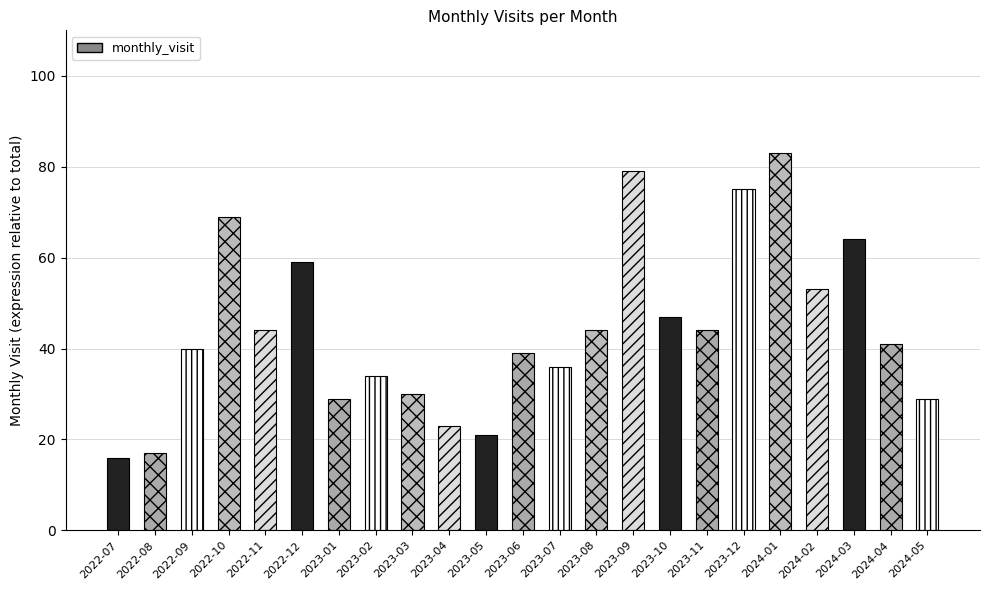

What is the minimum value shown in the chart?

16